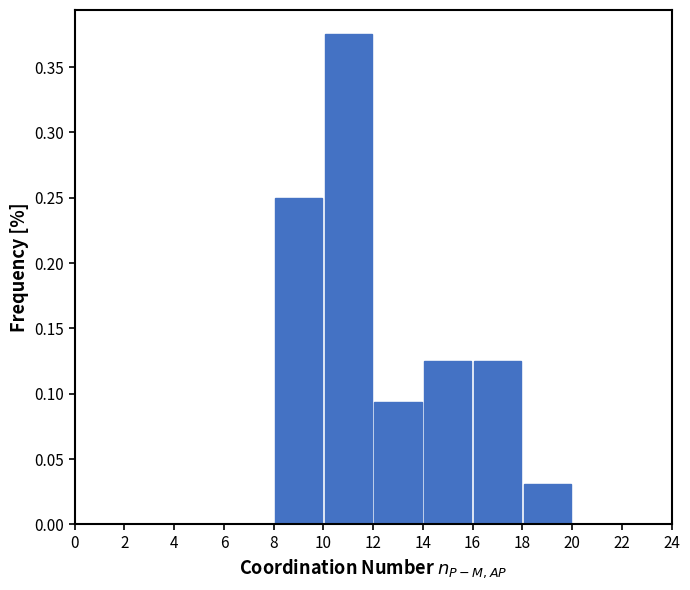

Which range on the x-axis has the tallest bar?

10 to 12